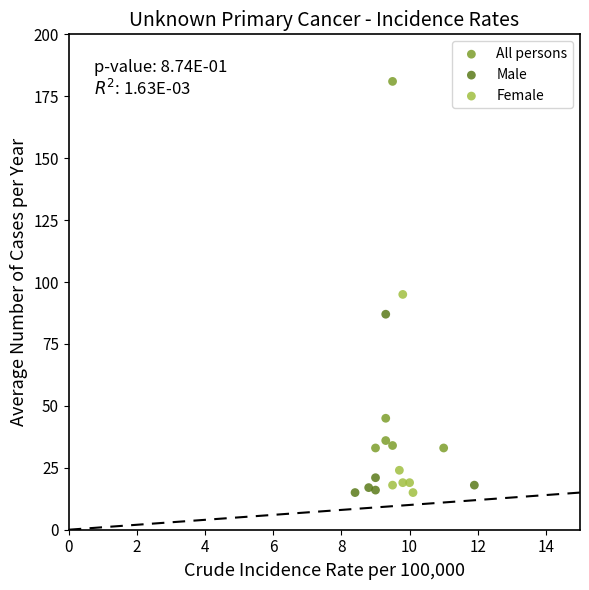

Which series contains the highest Y value?

All persons